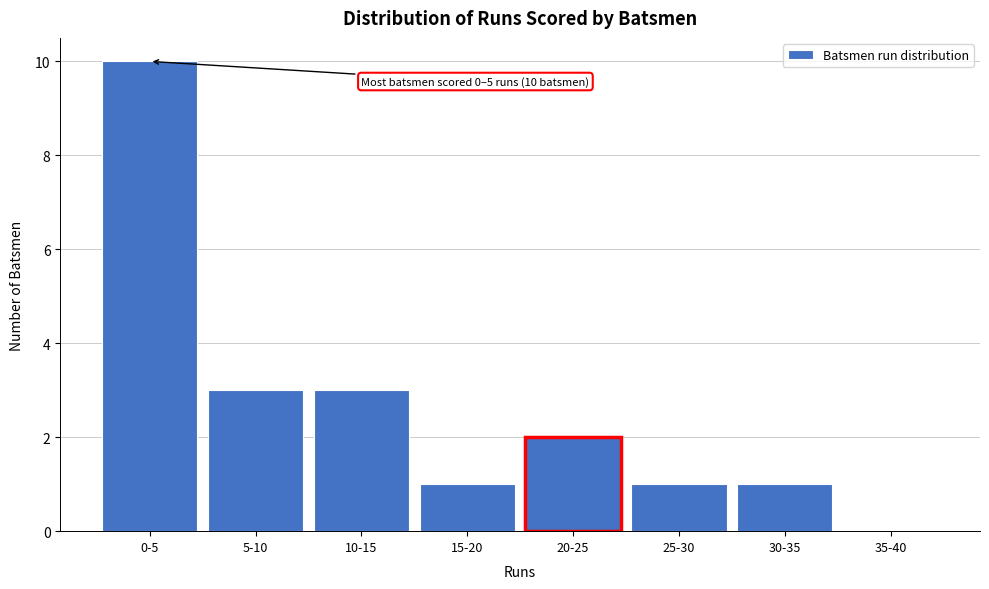

Reading left to right, transcribe all the data shown in this chart.

0-5=10	5-10=3	10-15=3	15-20=1	20-25=2	25-30=1	30-35=1	35-40=0